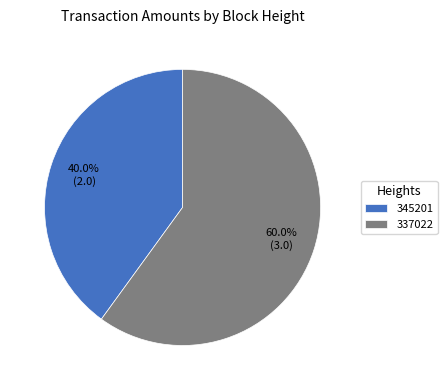

Approximately how many times larger is the value at 345201 compared to 337022?

0.7